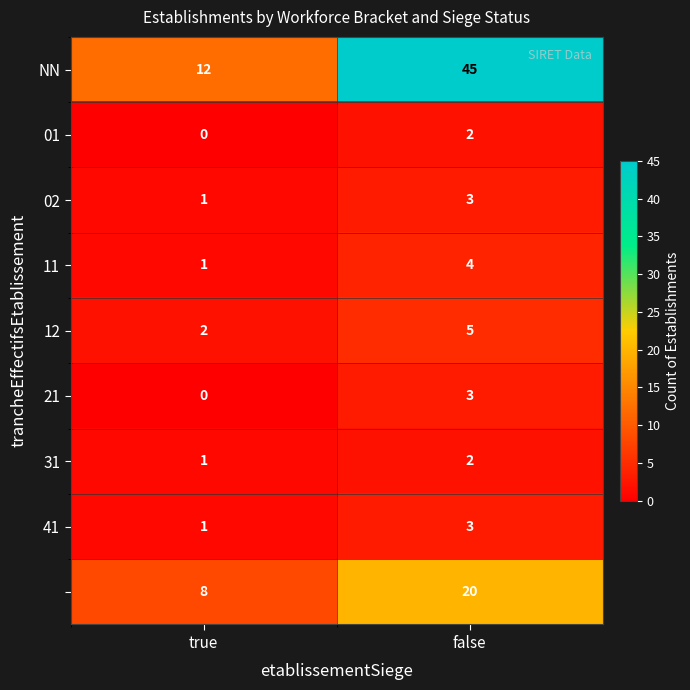

At which category does the chart reach its minimum across all series?

true